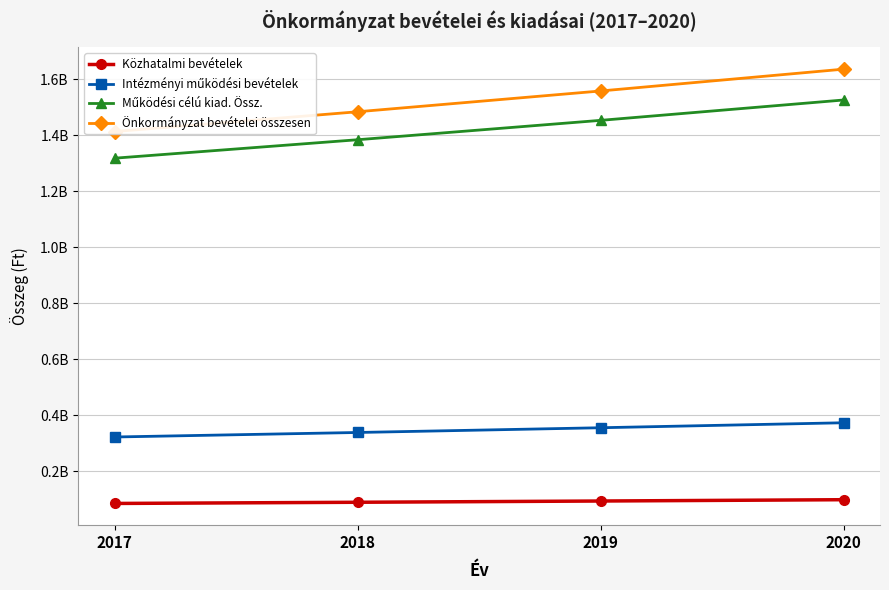

True or false: Közhatalmi bevételek and Intézményi működési bevételek intersect in this chart.

False